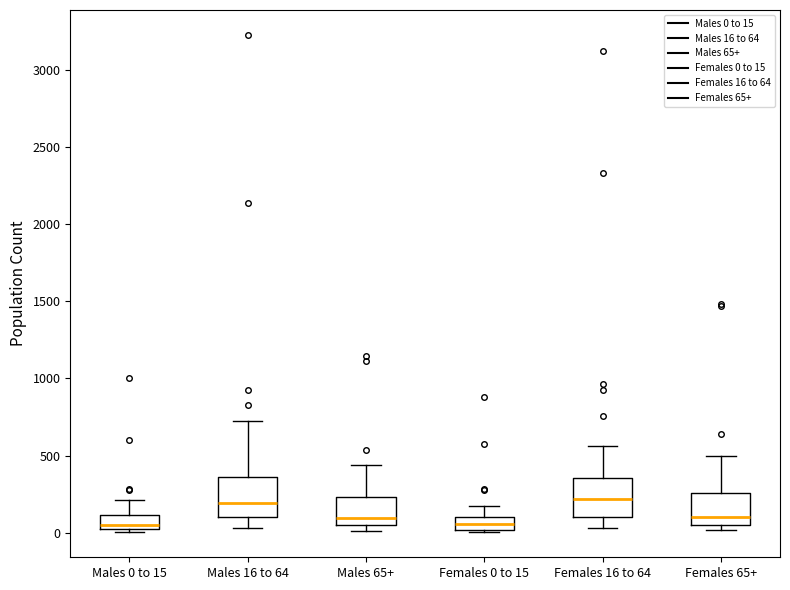

Reading left to right, read every box against the y-axis: the position of its median line, the range the box covers, and the ends of its whiskers. The values are not printed on the chart, so give them approximately, as read against the axis.

Males 0 to 15: median 50, box 0 to 100, whiskers 0 (just below the box's lower edge) to 200
Males 16 to 64: median 200, box 100 to 350, whiskers 50 to 700
Males 65+: median 100, box 50 to 250, whiskers 0 to 450
Females 0 to 15: median 50, box 0 to 100, whiskers 0 (just below the box's lower edge) to 150
Females 16 to 64: median 200, box 100 to 350, whiskers 50 to 550
Females 65+: median 100, box 50 to 250, whiskers 0 to 500